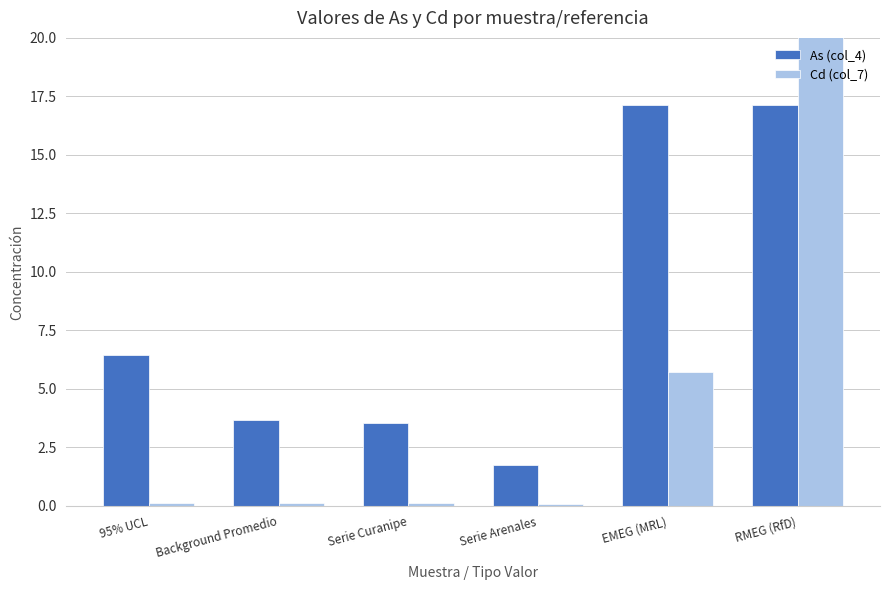

At which category is the sum across all series the highest?

RMEG (RfD)